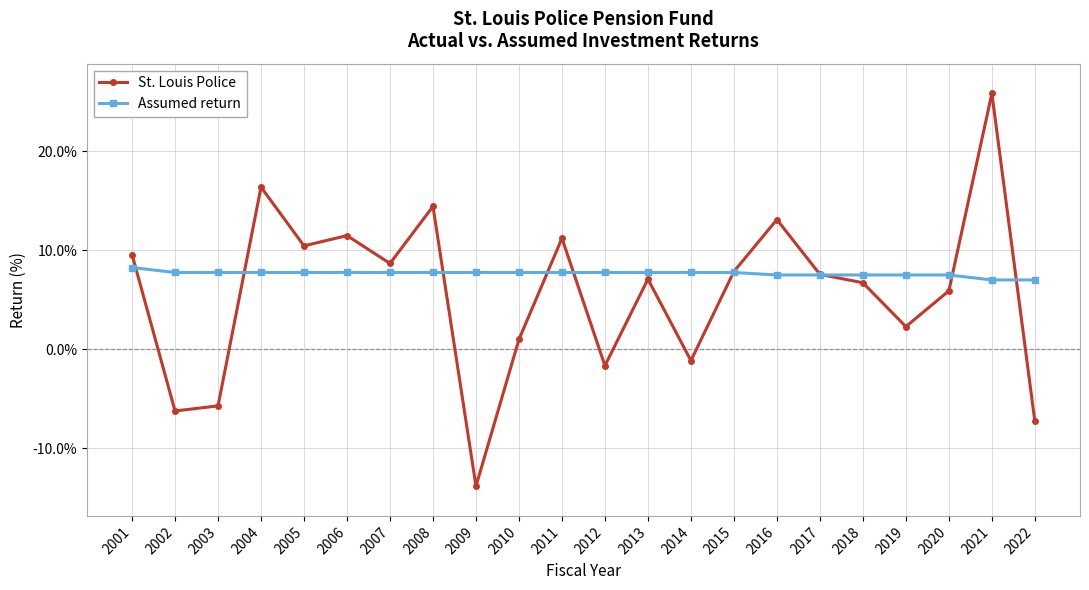

What is the total value across all series at 2006?

19.2